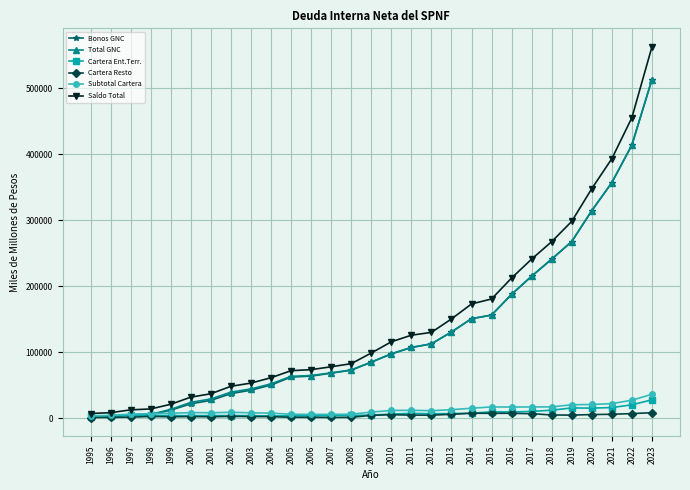

What are all the series names shown in the legend?

Bonos GNC, Total GNC, Cartera Ent.Terr., Cartera Resto, Subtotal Cartera, Saldo Total